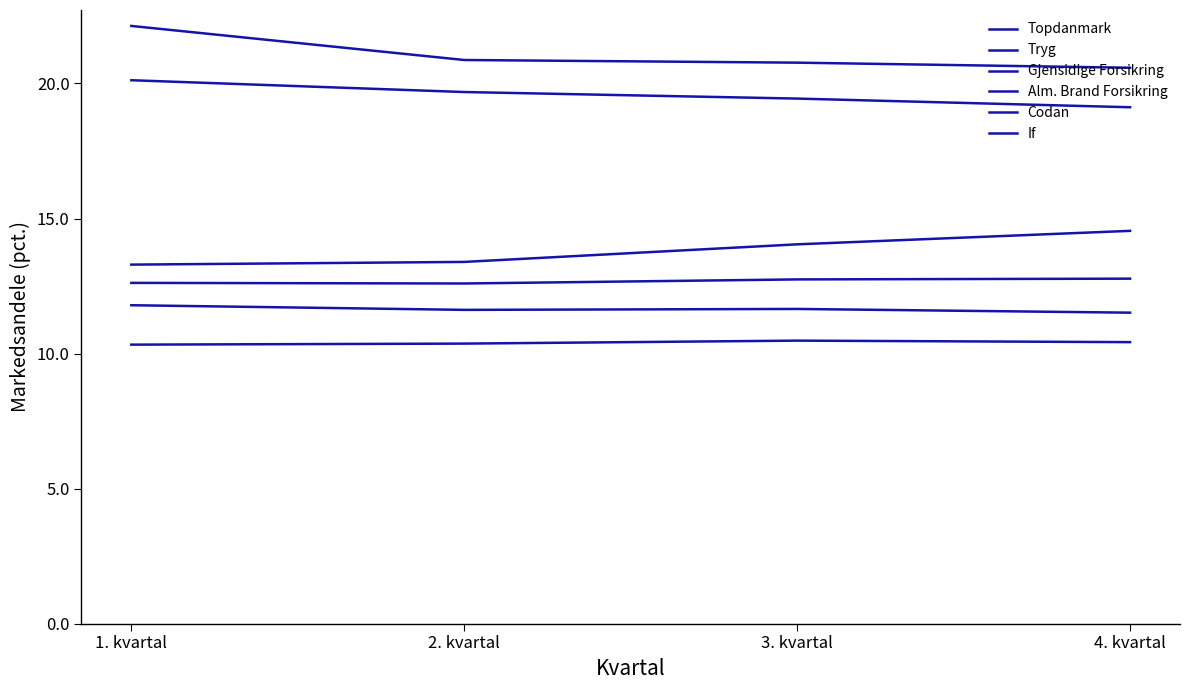

Which series has the largest range (max minus min)?

Topdanmark